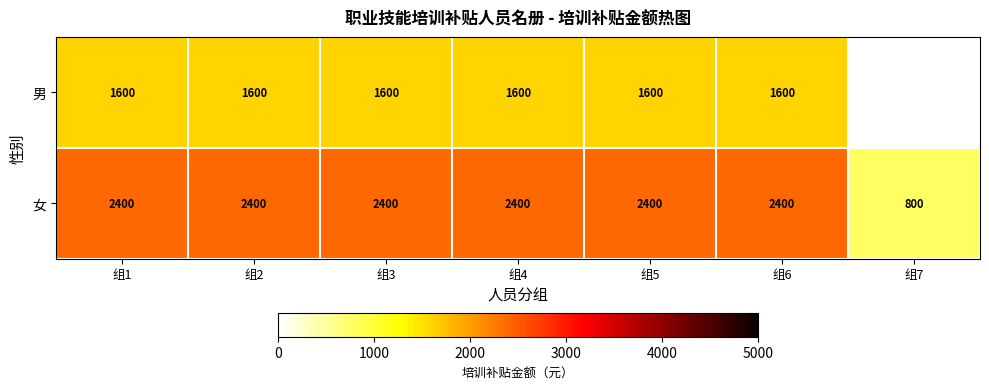

Rank the series at 组4 from lowest to highest value.

男, 女